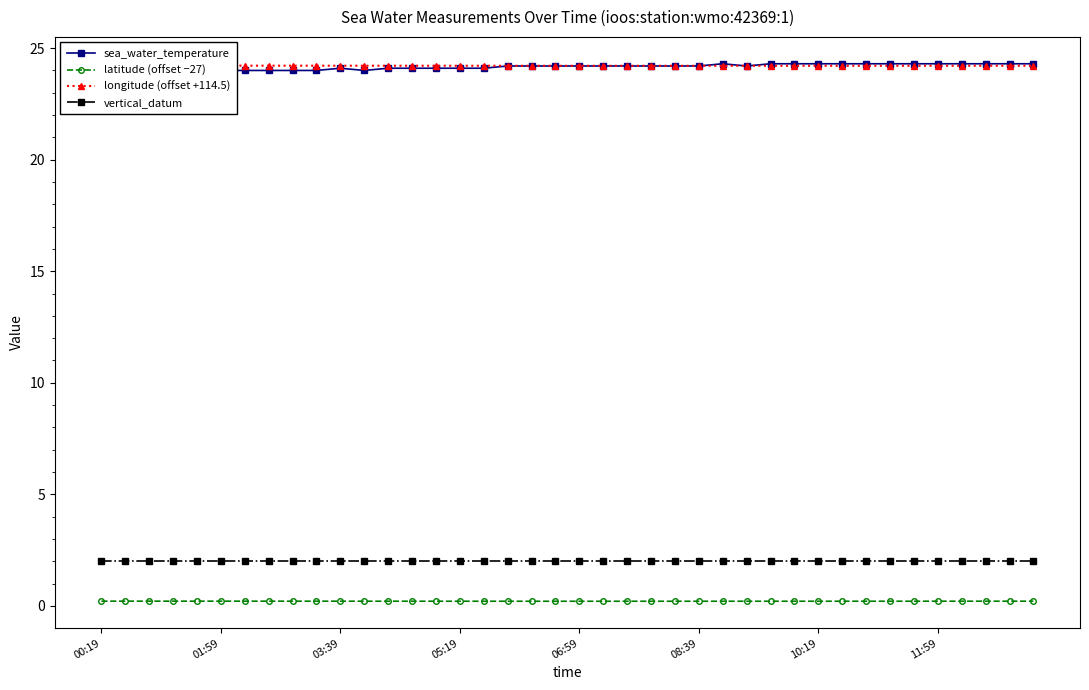

The value of vertical_datum at 38 is 3.2. True or false?

False